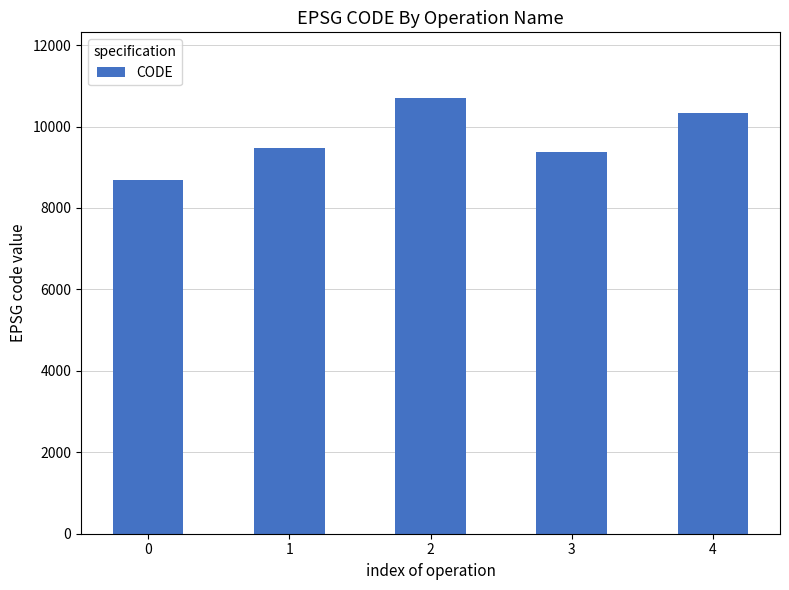

True or false: the data shows 3778 at 3.

False